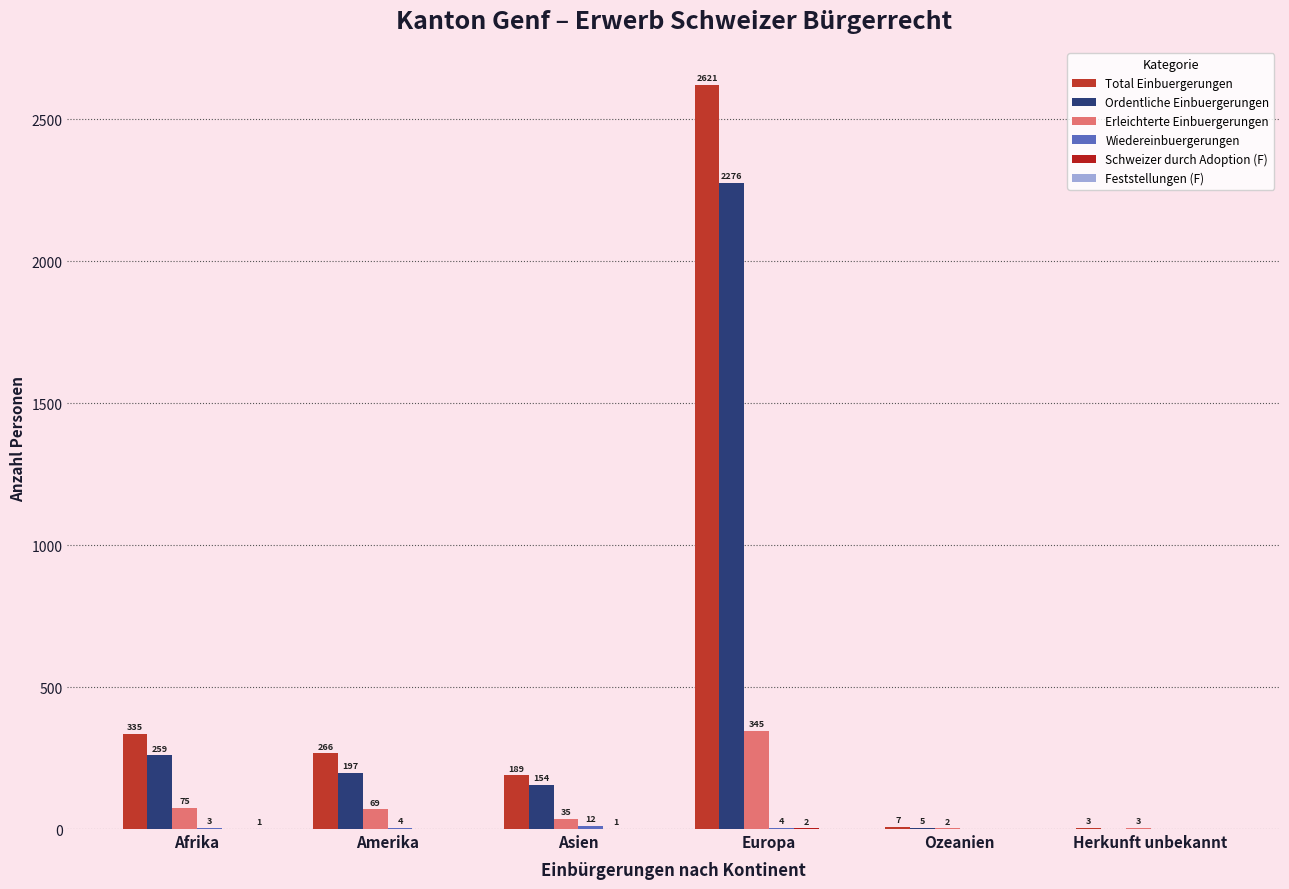

Are the bars grouped side by side (vs. stacked)?

Yes